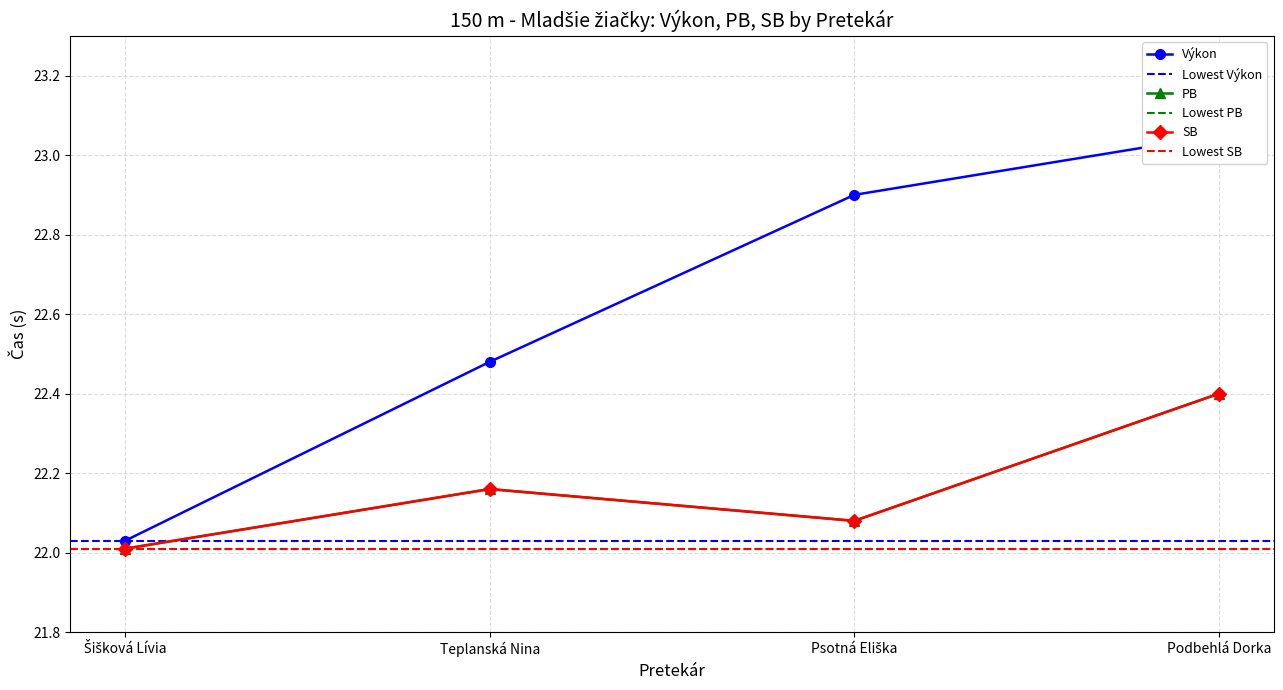

What is the total value across all series at Teplanská Nina?

66.8